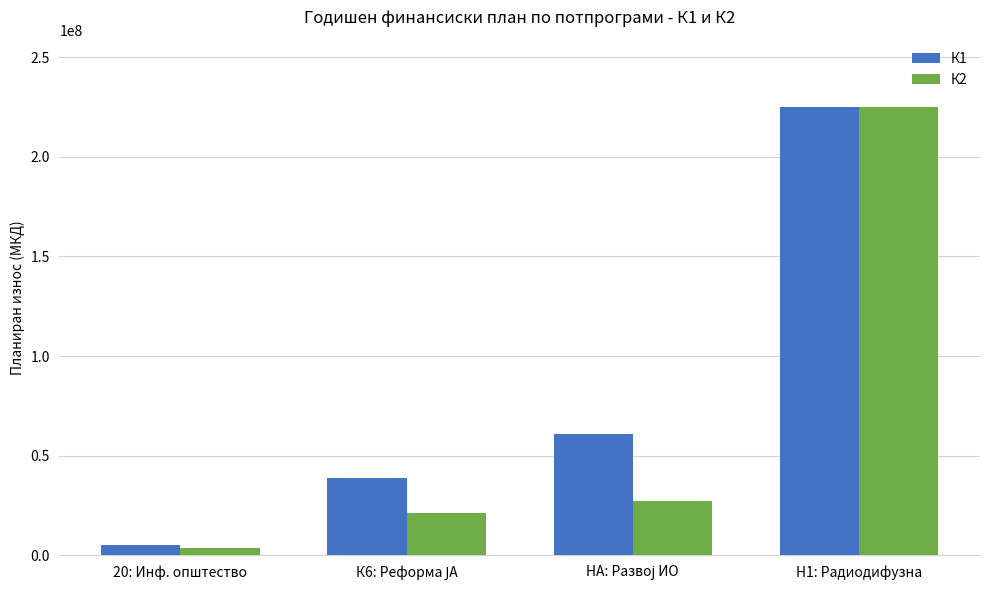

True or false: К2 has a value of 3600000 at 20: Инф. општество.

True